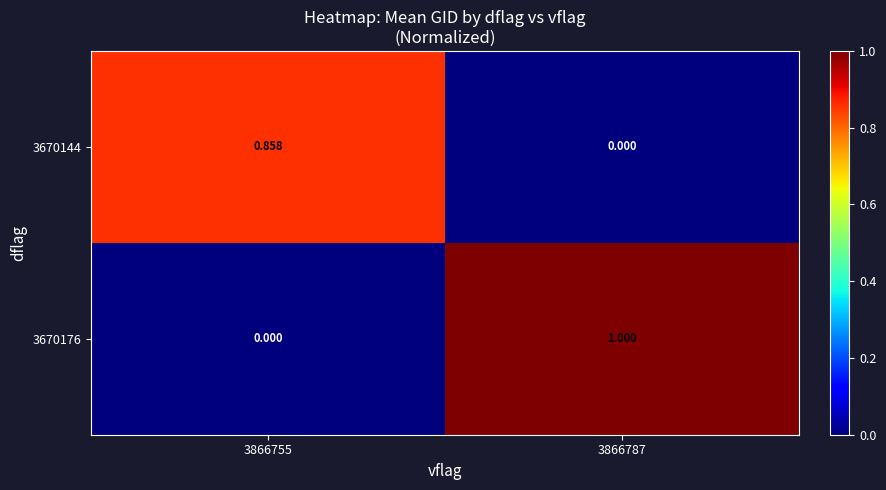

Is the value of 3670144 at 3866787 greater than the value of 3670176 at 3866787?

No